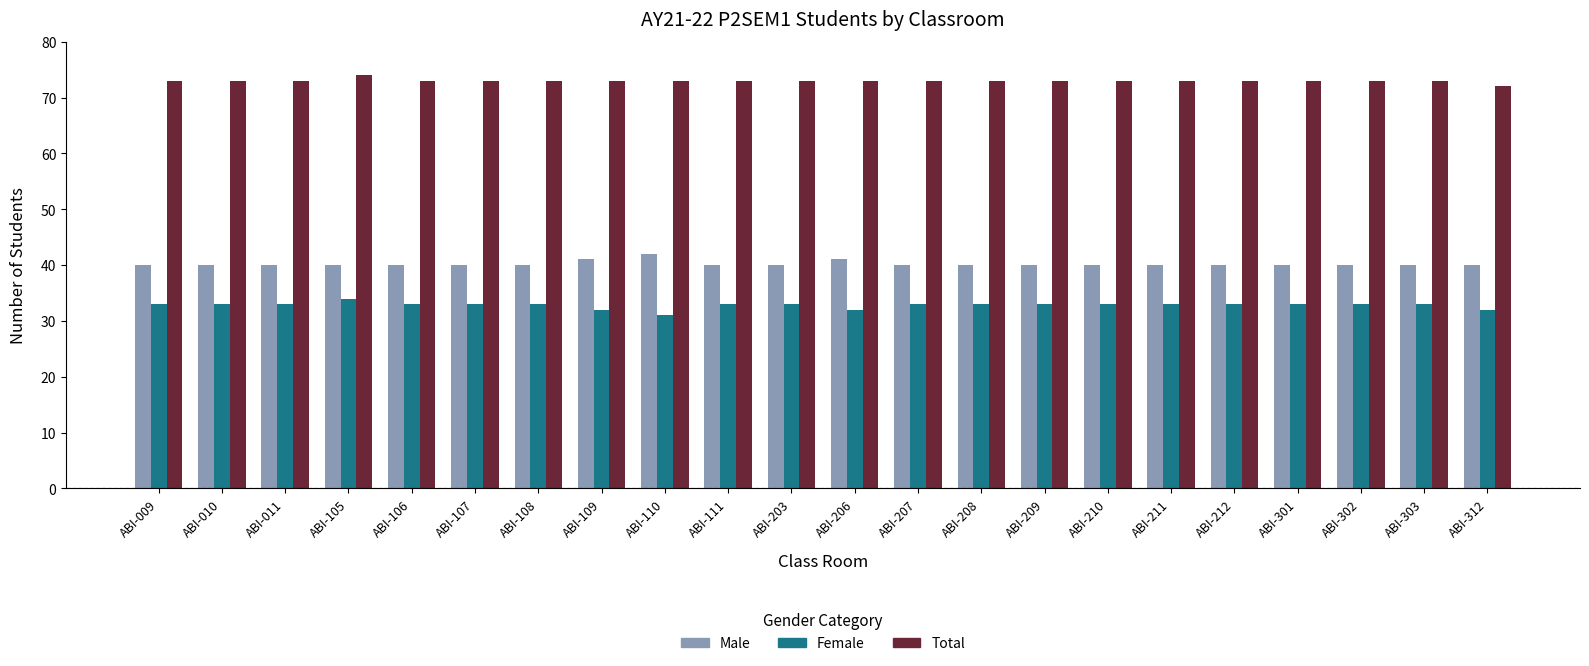

Reading right to left, what are all the values shown in this chart?

Male: ABI-312=40	ABI-303=40	ABI-302=40	ABI-301=40	ABI-212=40	ABI-211=40	ABI-210=40	ABI-209=40	ABI-208=40	ABI-207=40	ABI-206=41	ABI-203=40	ABI-111=40	ABI-110=42	ABI-109=41	ABI-108=40	ABI-107=40	ABI-106=40	ABI-105=40	ABI-011=40	ABI-010=40	ABI-009=40
Female: ABI-312=32	ABI-303=33	ABI-302=33	ABI-301=33	ABI-212=33	ABI-211=33	ABI-210=33	ABI-209=33	ABI-208=33	ABI-207=33	ABI-206=32	ABI-203=33	ABI-111=33	ABI-110=31	ABI-109=32	ABI-108=33	ABI-107=33	ABI-106=33	ABI-105=34	ABI-011=33	ABI-010=33	ABI-009=33
Total: ABI-312=72	ABI-303=73	ABI-302=73	ABI-301=73	ABI-212=73	ABI-211=73	ABI-210=73	ABI-209=73	ABI-208=73	ABI-207=73	ABI-206=73	ABI-203=73	ABI-111=73	ABI-110=73	ABI-109=73	ABI-108=73	ABI-107=73	ABI-106=73	ABI-105=74	ABI-011=73	ABI-010=73	ABI-009=73